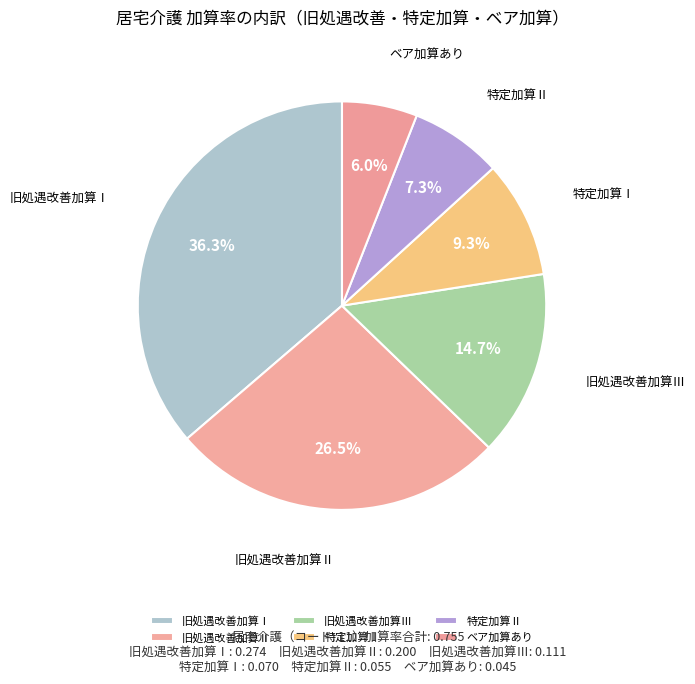

Rank the categories by value from lowest to highest.

ベア加算あり, 特定加算Ⅱ, 特定加算Ⅰ, 旧処遇改善加算Ⅲ, 旧処遇改善加算Ⅱ, 旧処遇改善加算Ⅰ